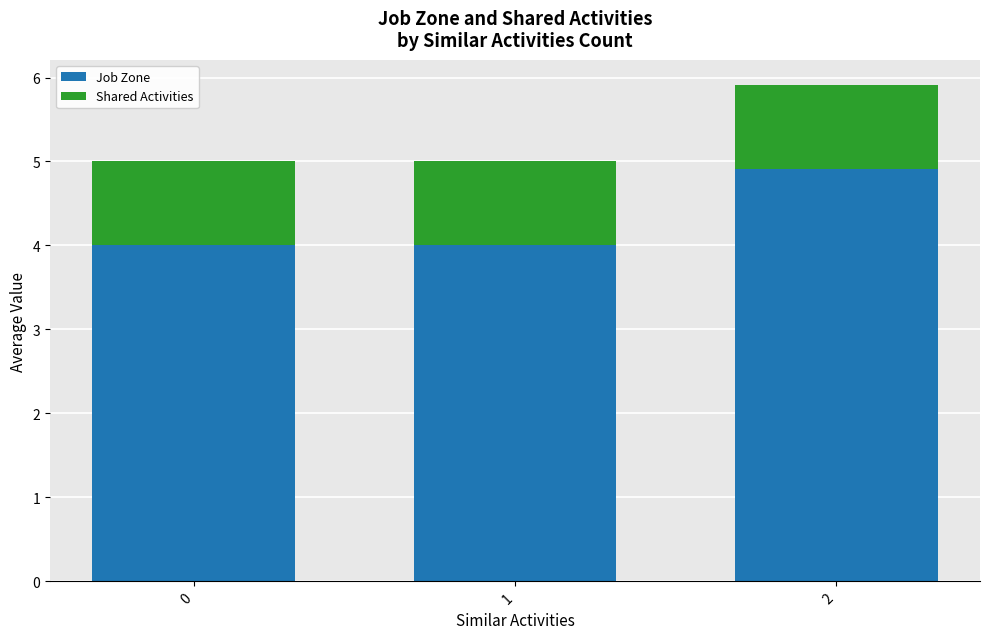

What is the sum of all Job Zone values?

12.9